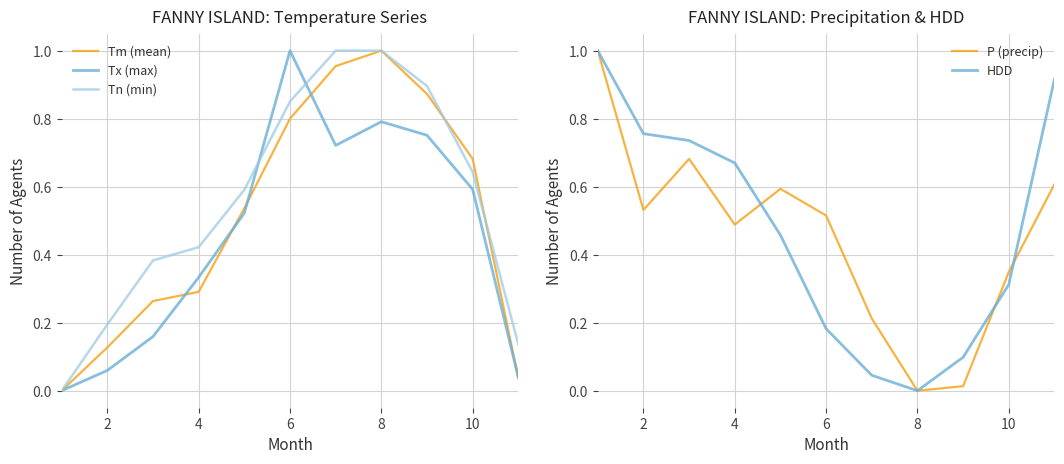

The Tn (min) series shows 1.0 at 8. True or false?

True